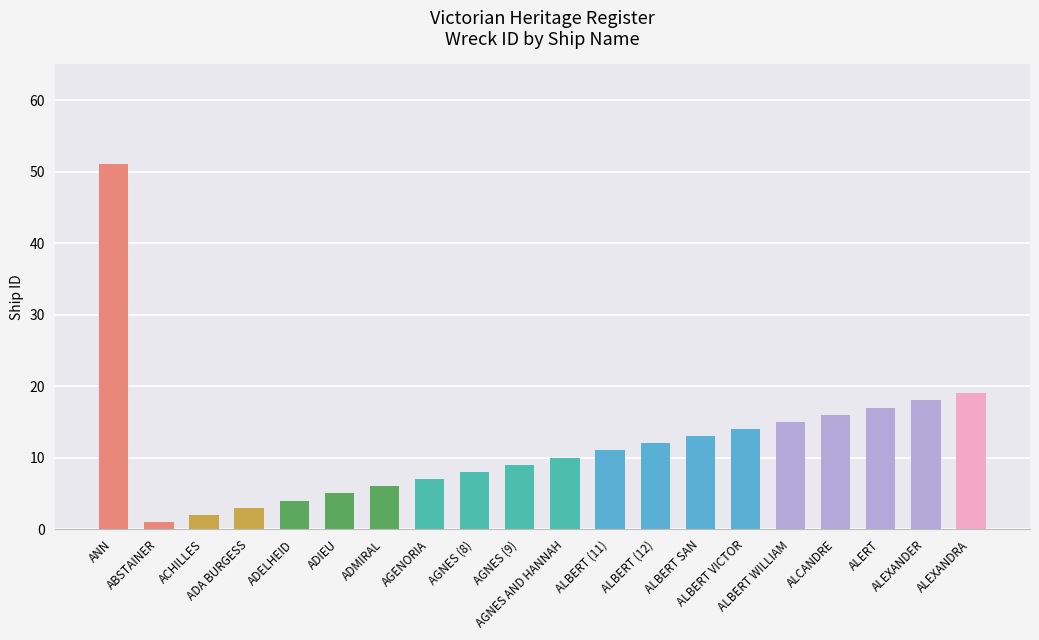

What is the label of the 18th bar from the right?

ACHILLES